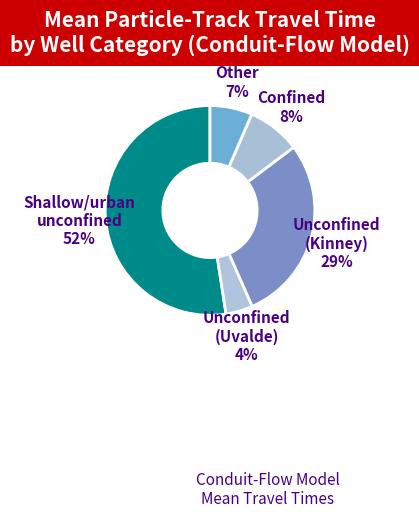

How many segments does this pie chart have?

5